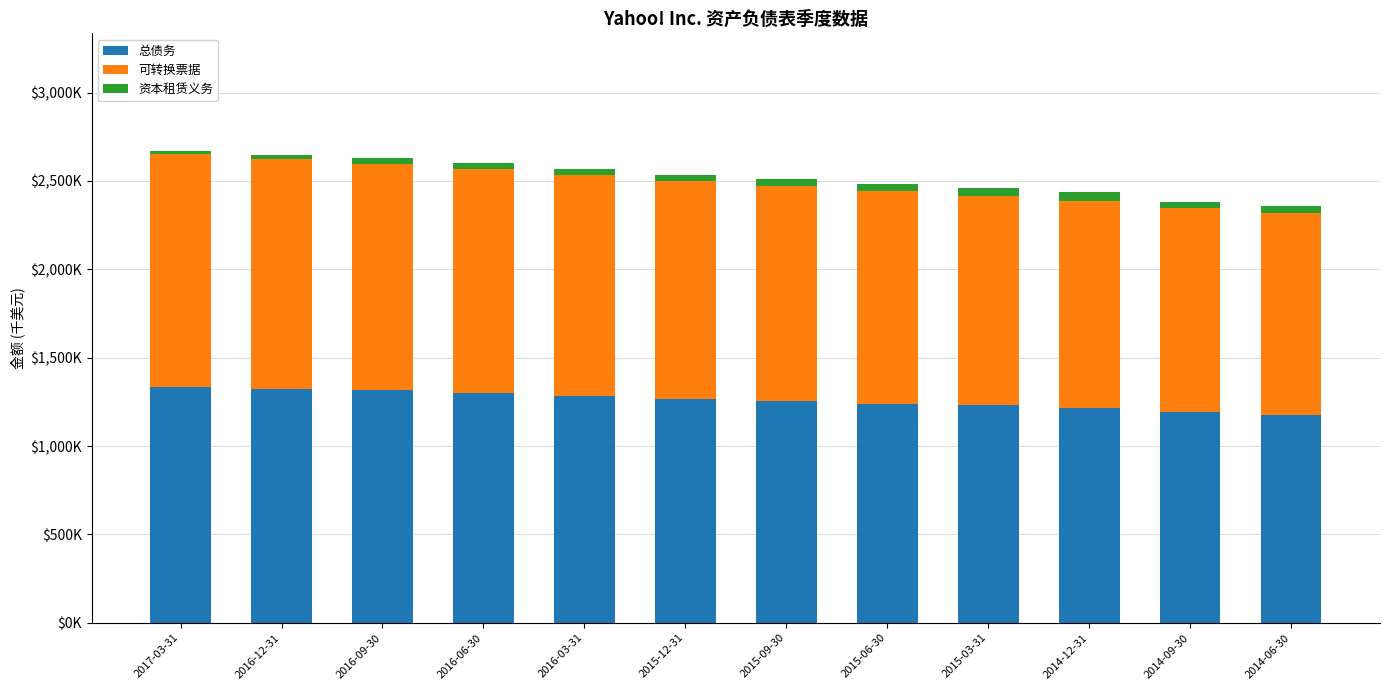

What are all the series names shown in the legend?

总债务, 可转换票据, 资本租赁义务